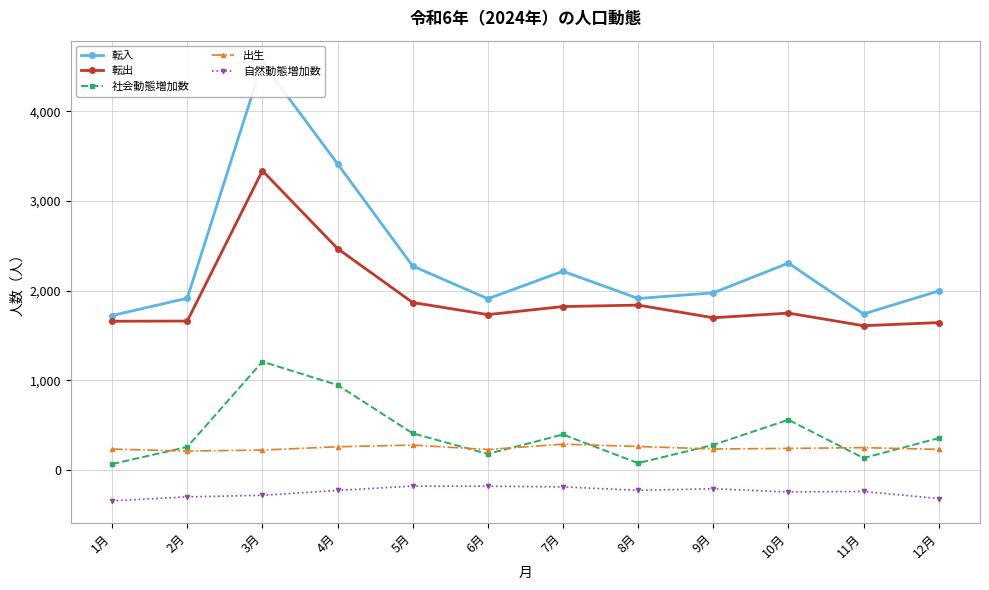

Reading left to right, extract all data points from this chart.

転入: 1722	1915	4545	3415	2274	1909	2216	1912	1975	2307	1739	1996
転出: 1658	1660	3338	2469	1867	1732	1822	1838	1697	1749	1608	1643
社会動態増加数: 64	255	1207	946	407	177	394	74	278	558	131	353
出生: 231	209	220	257	276	226	286	260	232	239	247	228
自然動態増加数: -347	-302	-285	-230	-182	-183	-191	-229	-212	-247	-242	-321